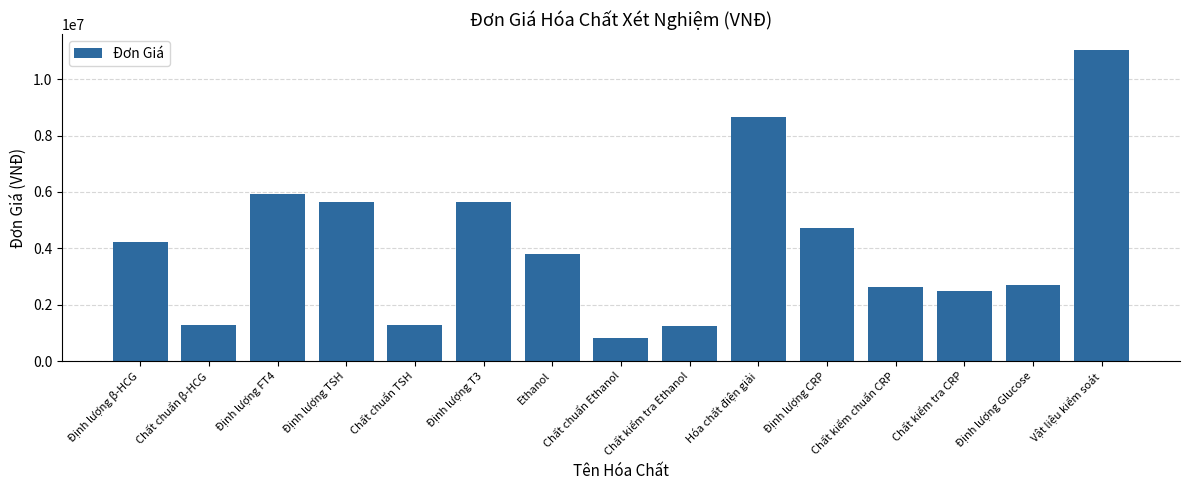

What is the sum of the values at Chất kiểm tra Ethanol and Chất kiểm chuẩn CRP?

3870000